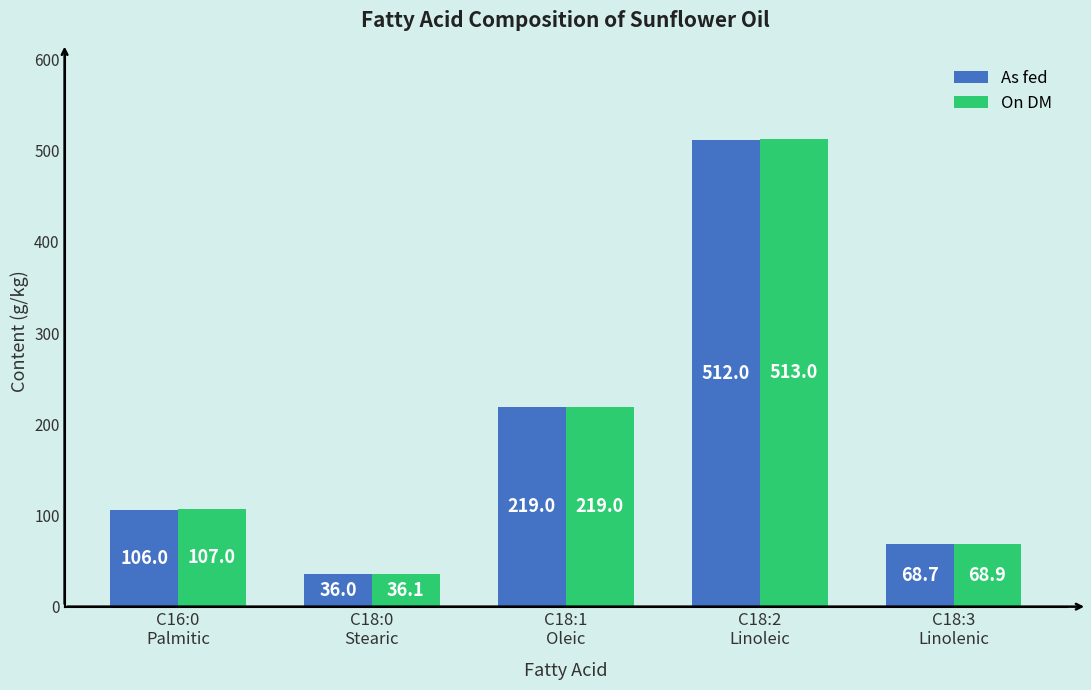

How many series are shown in this chart?

2